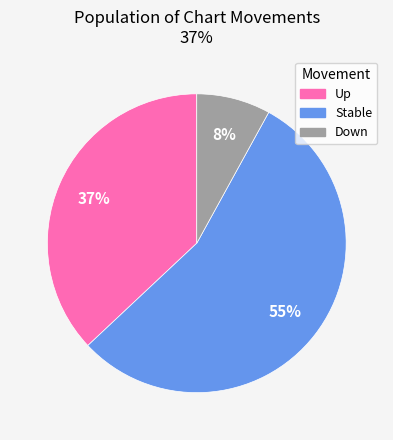

Is there any slice that represents more than half of the pie?

Yes